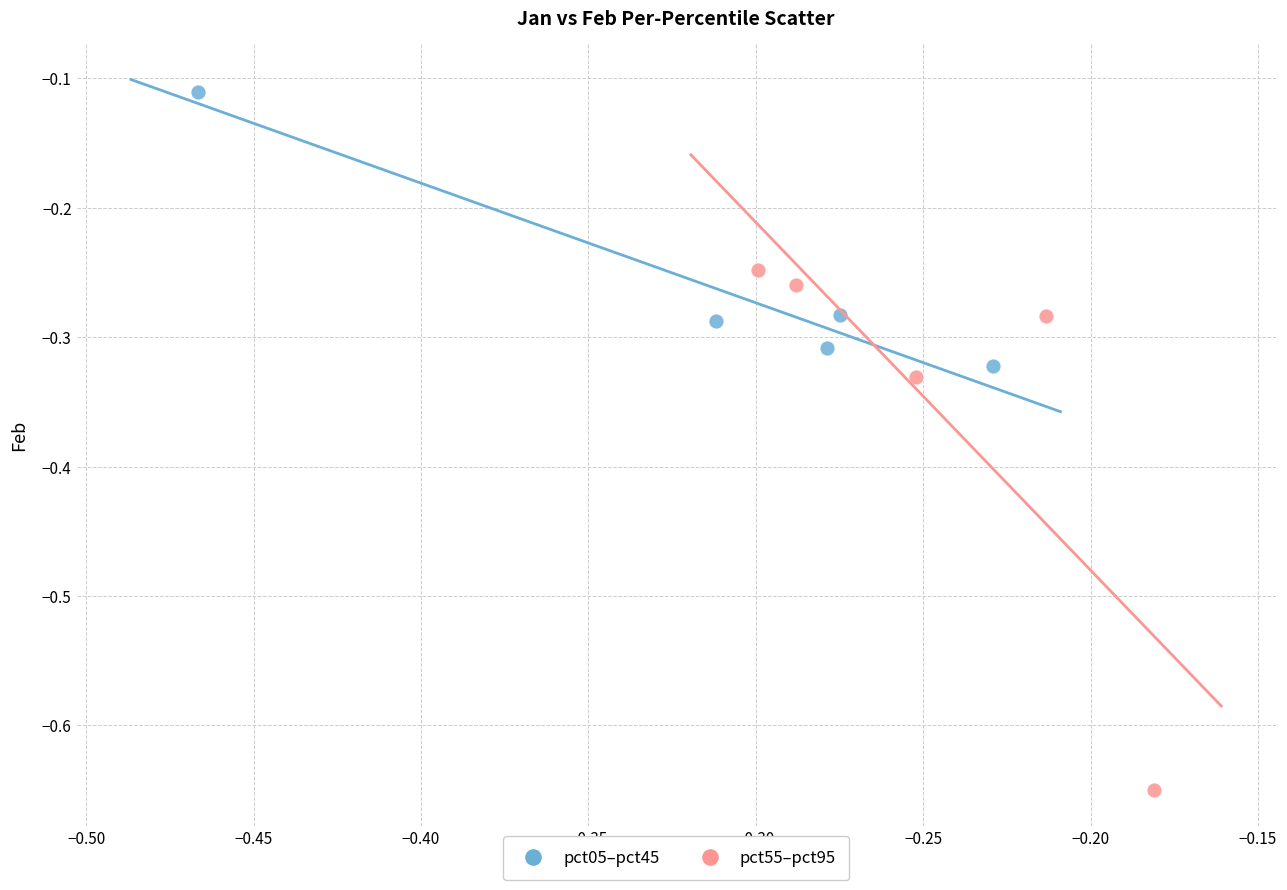

Which series has the largest Y range (max minus min)?

pct55–pct95